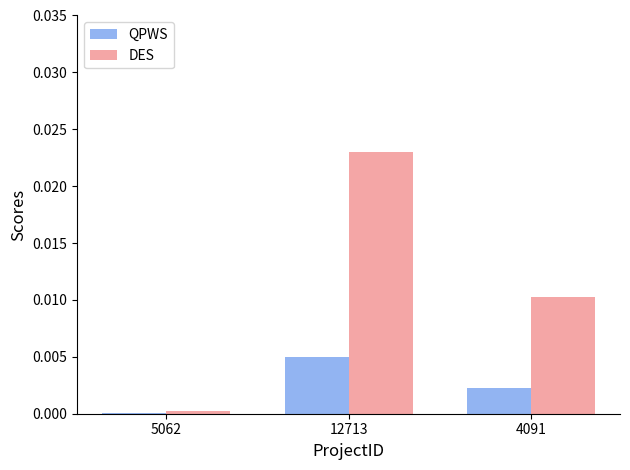

The QPWS series shows 0.0 at 4091. True or false?

True